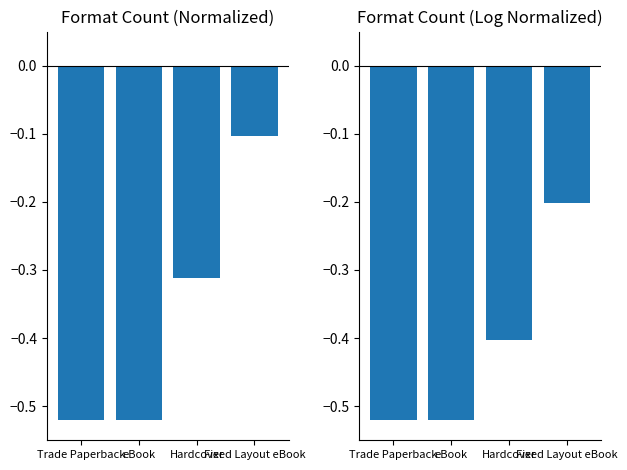

Is the value of Formats at Hardcover greater than the value of Formats (log) at Fixed Layout eBook?

No